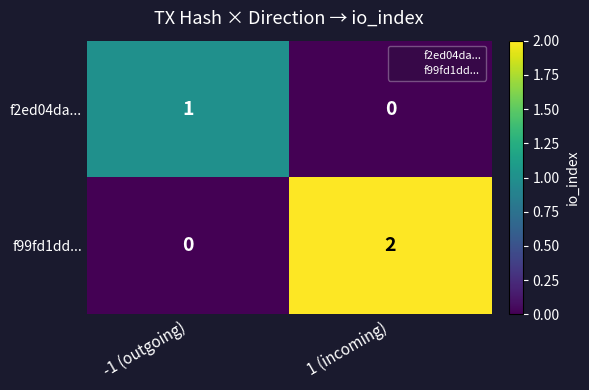

Is it true that f2ed04da... equals 1 at -1 (outgoing)?

True